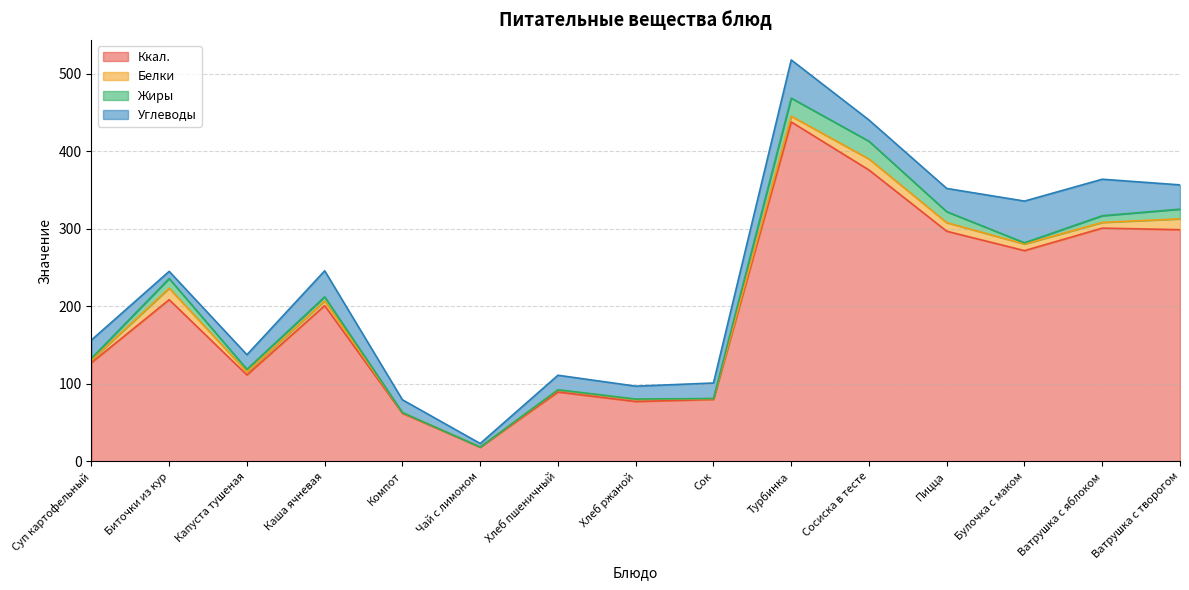

What is the sum of the Углеводы values at Пицца and Булочка с маком?

83.8